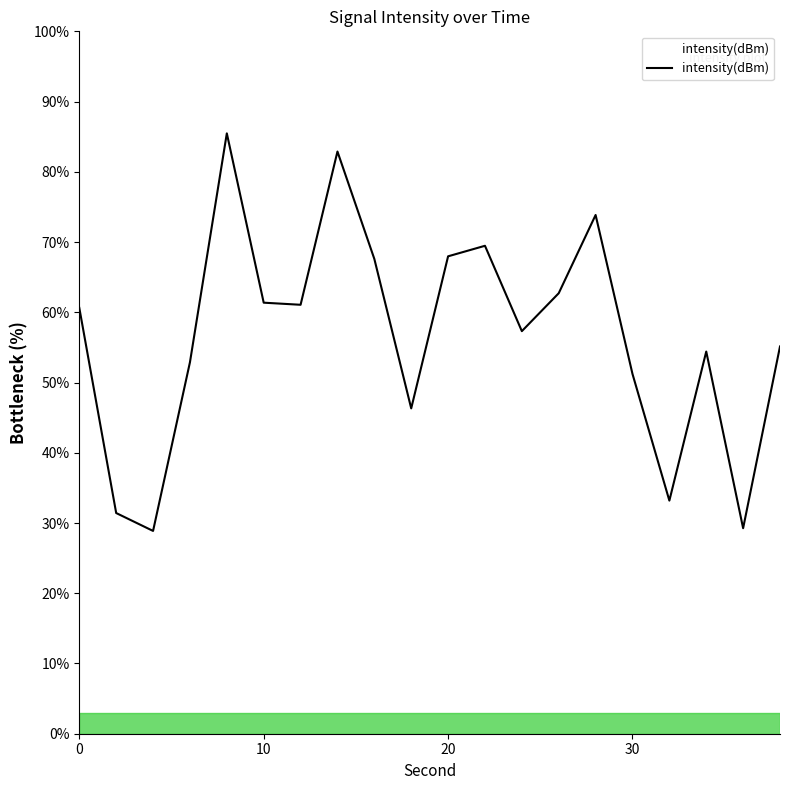

What is the greatest value displayed?

85.5